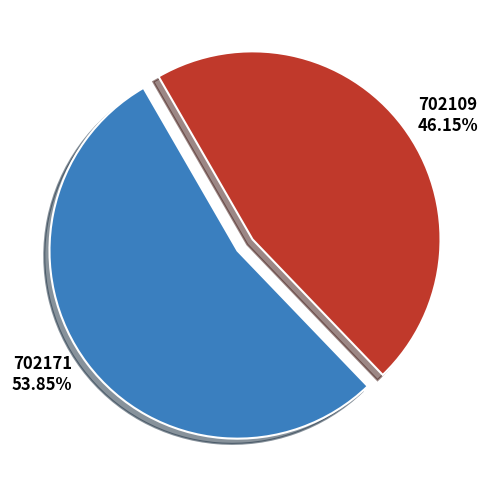

Which slice represents more than half of the pie?

702171